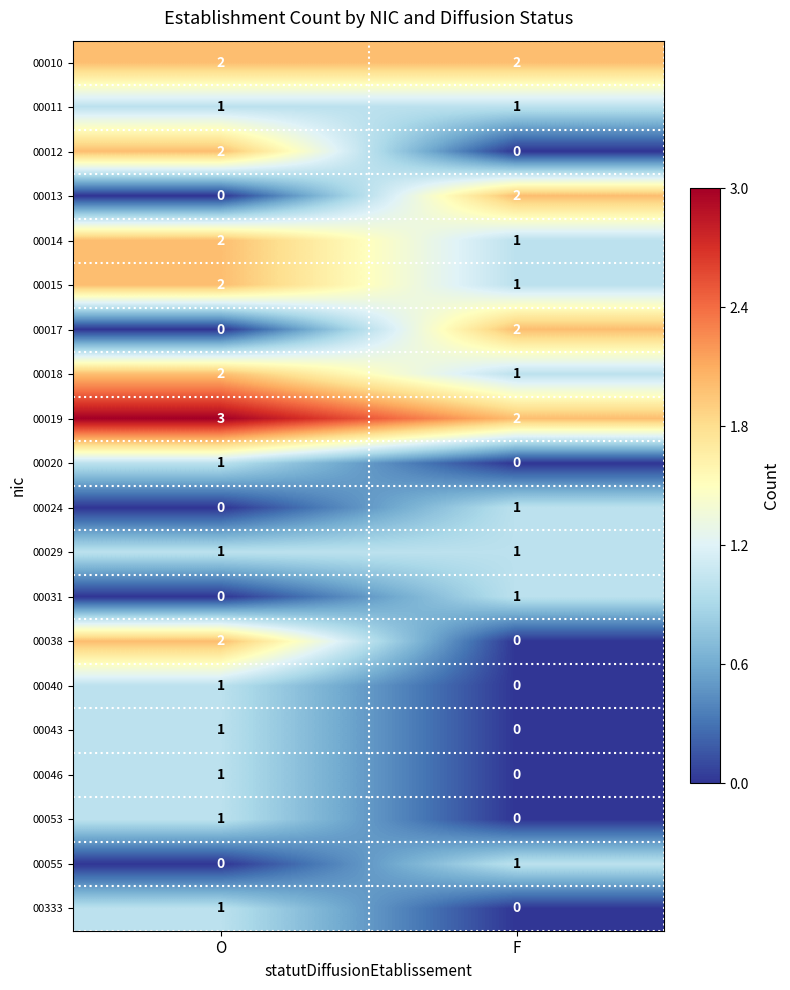

Is it true that 00010 equals 2 at O?

True